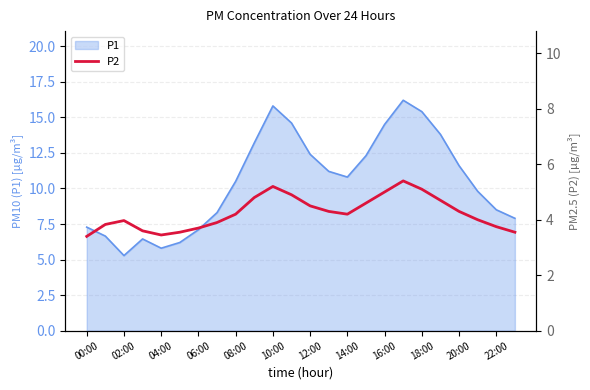

Is it true that P1 equals 14.5 at 16:00?

True